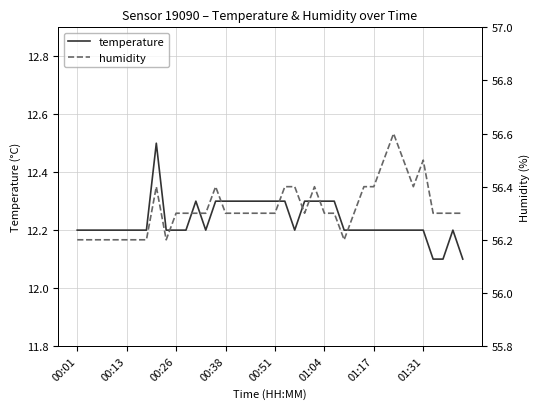

What is the maximum value for temperature?

12.5